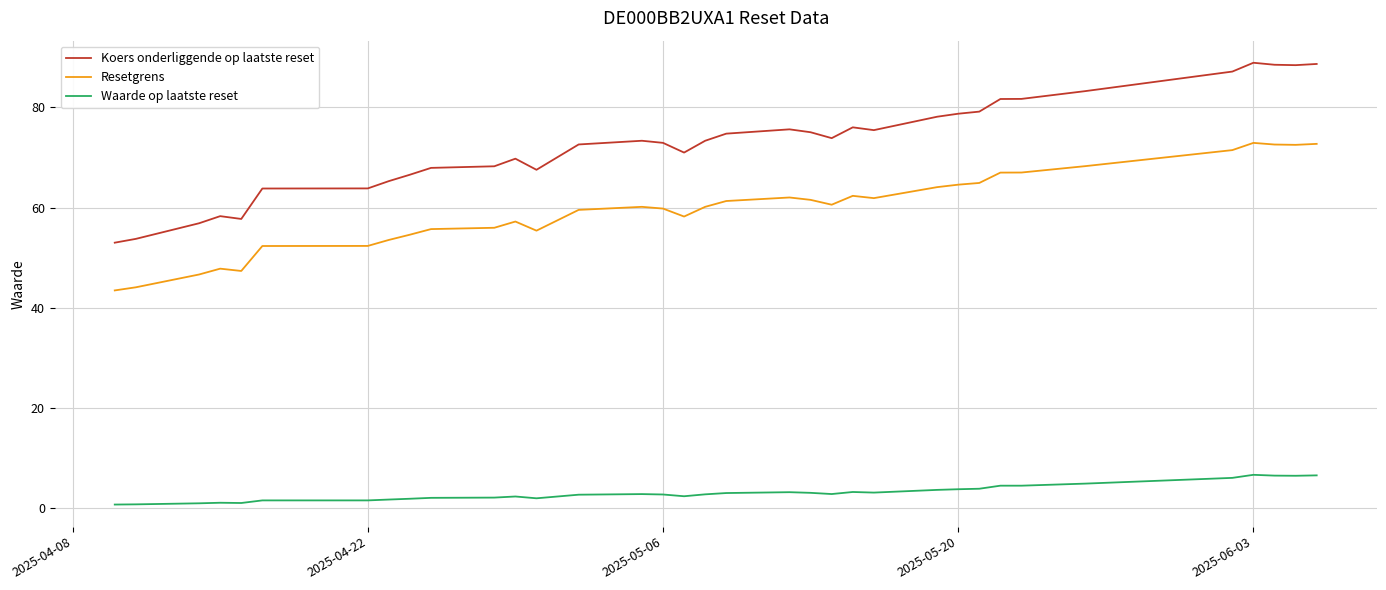

Does the chart display data point markers on the line(s)?

No